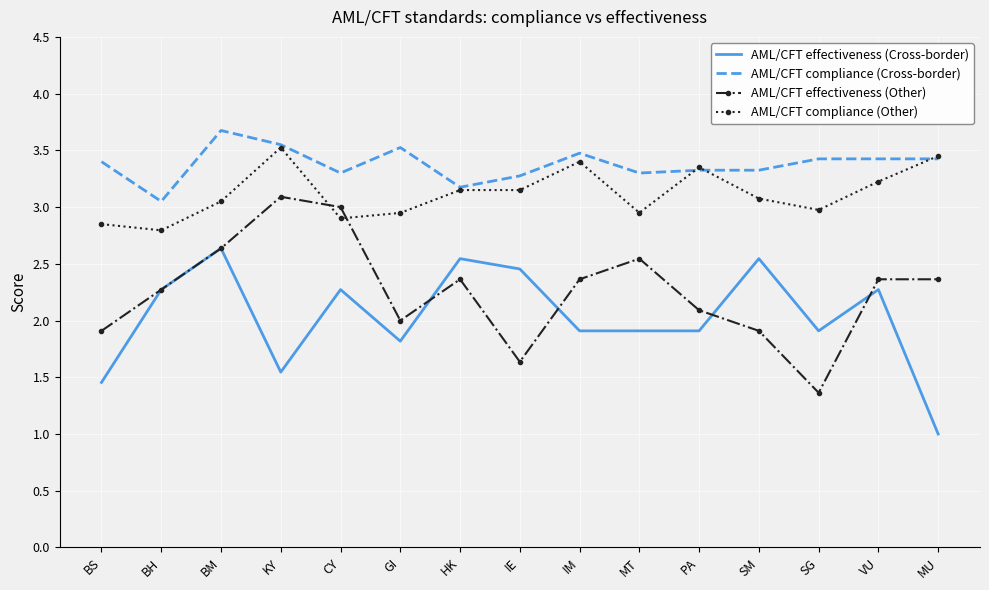

What position from the right is CY?

11